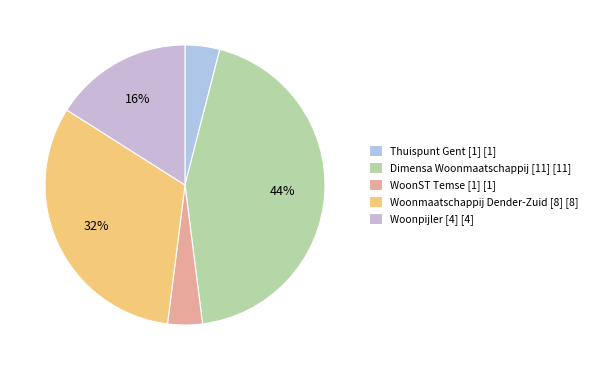

Is it true that Thuispunt Gent [1] is 4% of the pie?

True